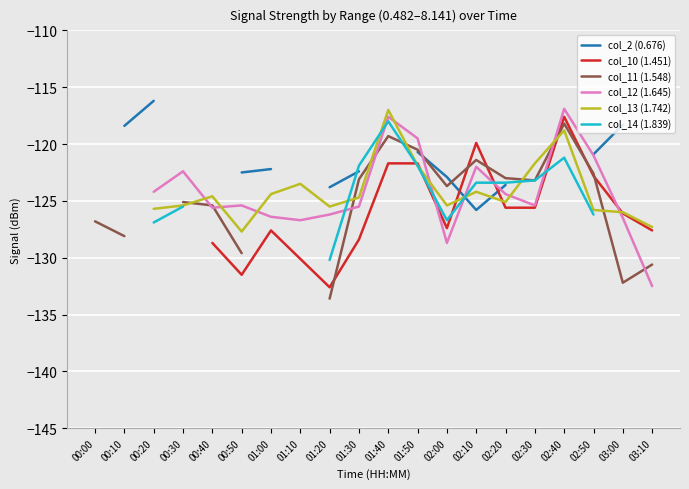

What is the value of the col_14 (1.839) point at the 17th from the left?

-121.2